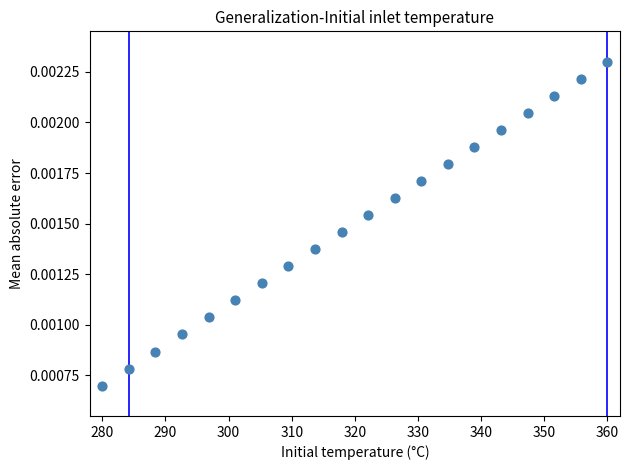

What is the range of X values (max minus min)?

80.0